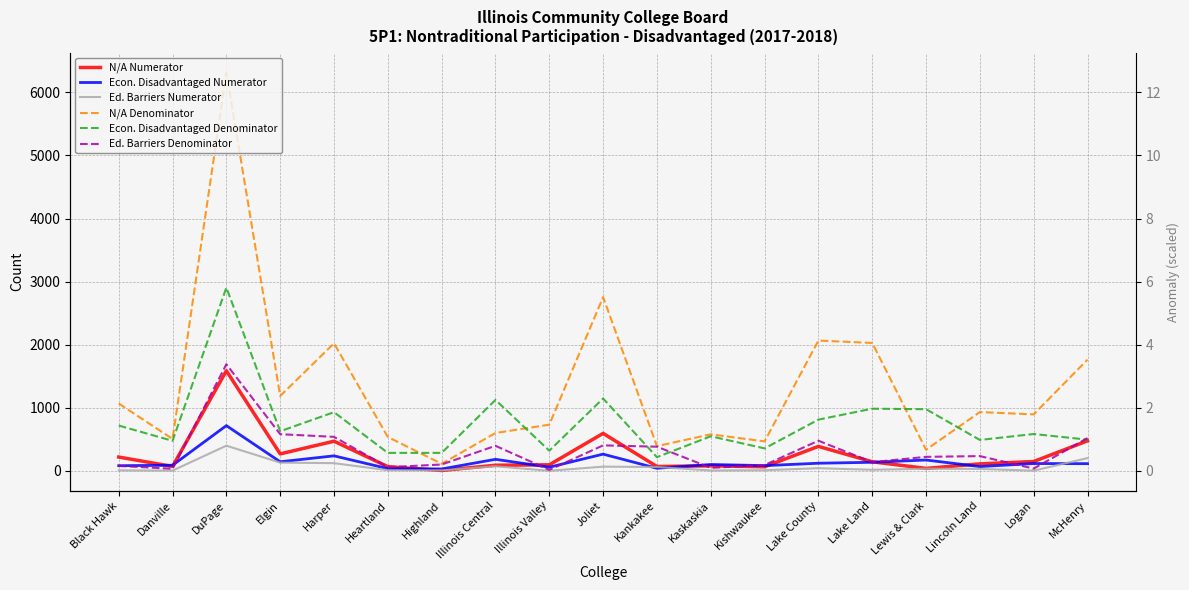

How many categories are shown in the chart?

19